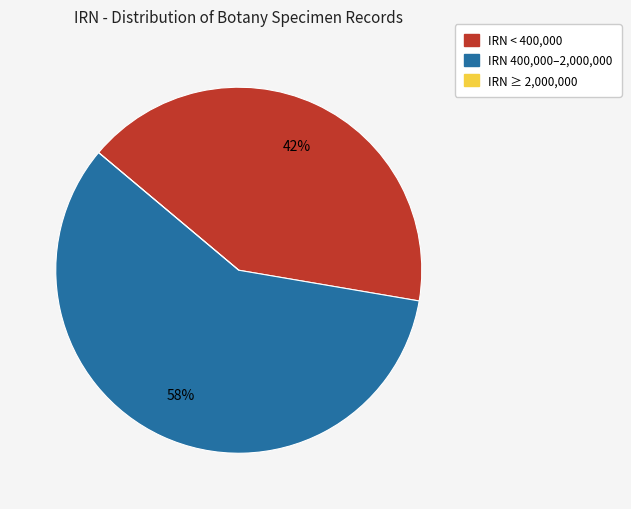

Does any single category account for the majority?

Yes